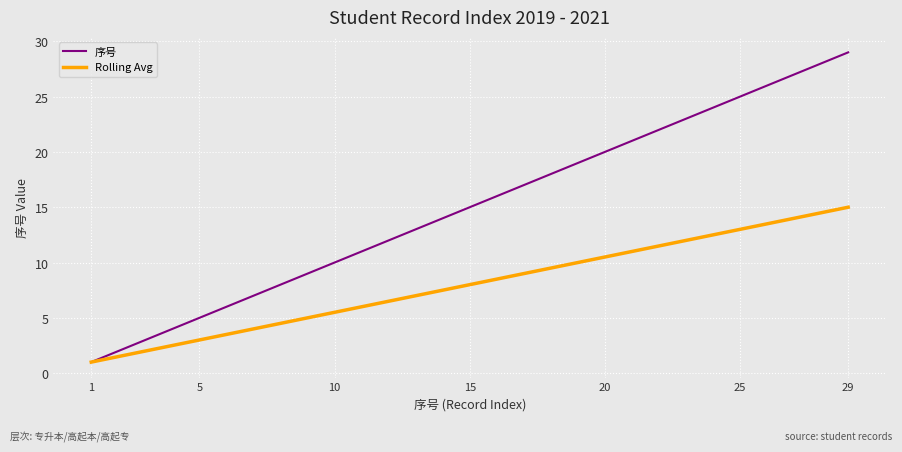

What is the maximum value shown in the chart?

29.0